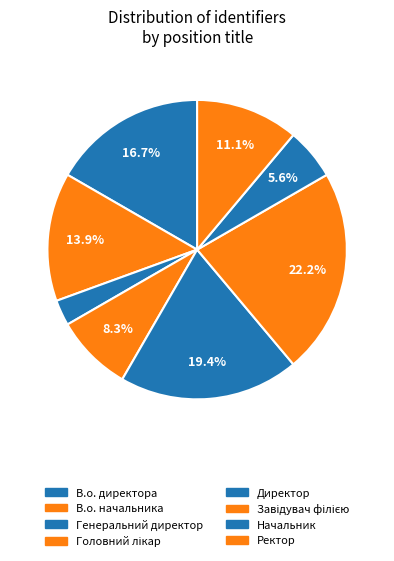

How many slices are in this pie chart?

8